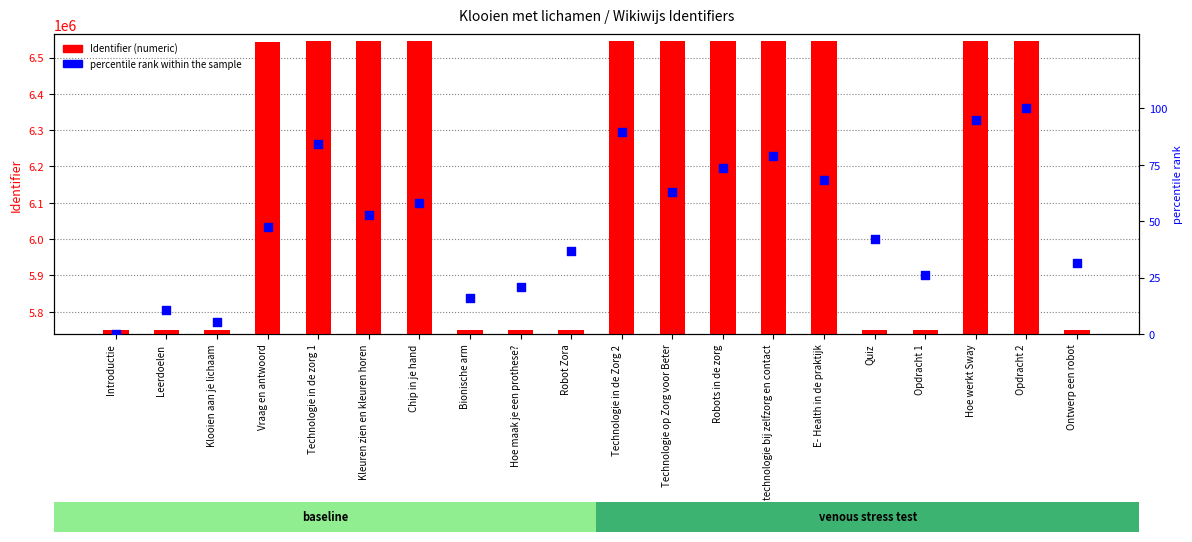

Which series reaches the maximum Y coordinate?

Identifier (numeric)